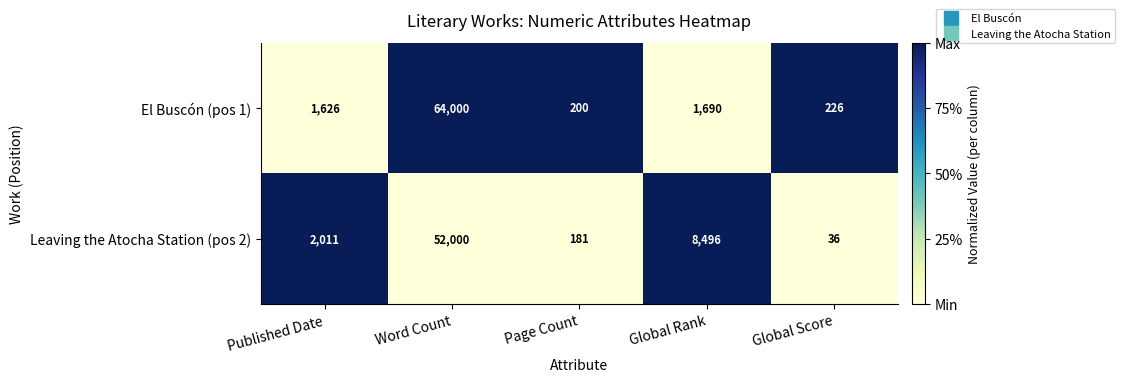

What value does the El Buscón (pos 1) series have at Word Count, to the nearest 100?

64000